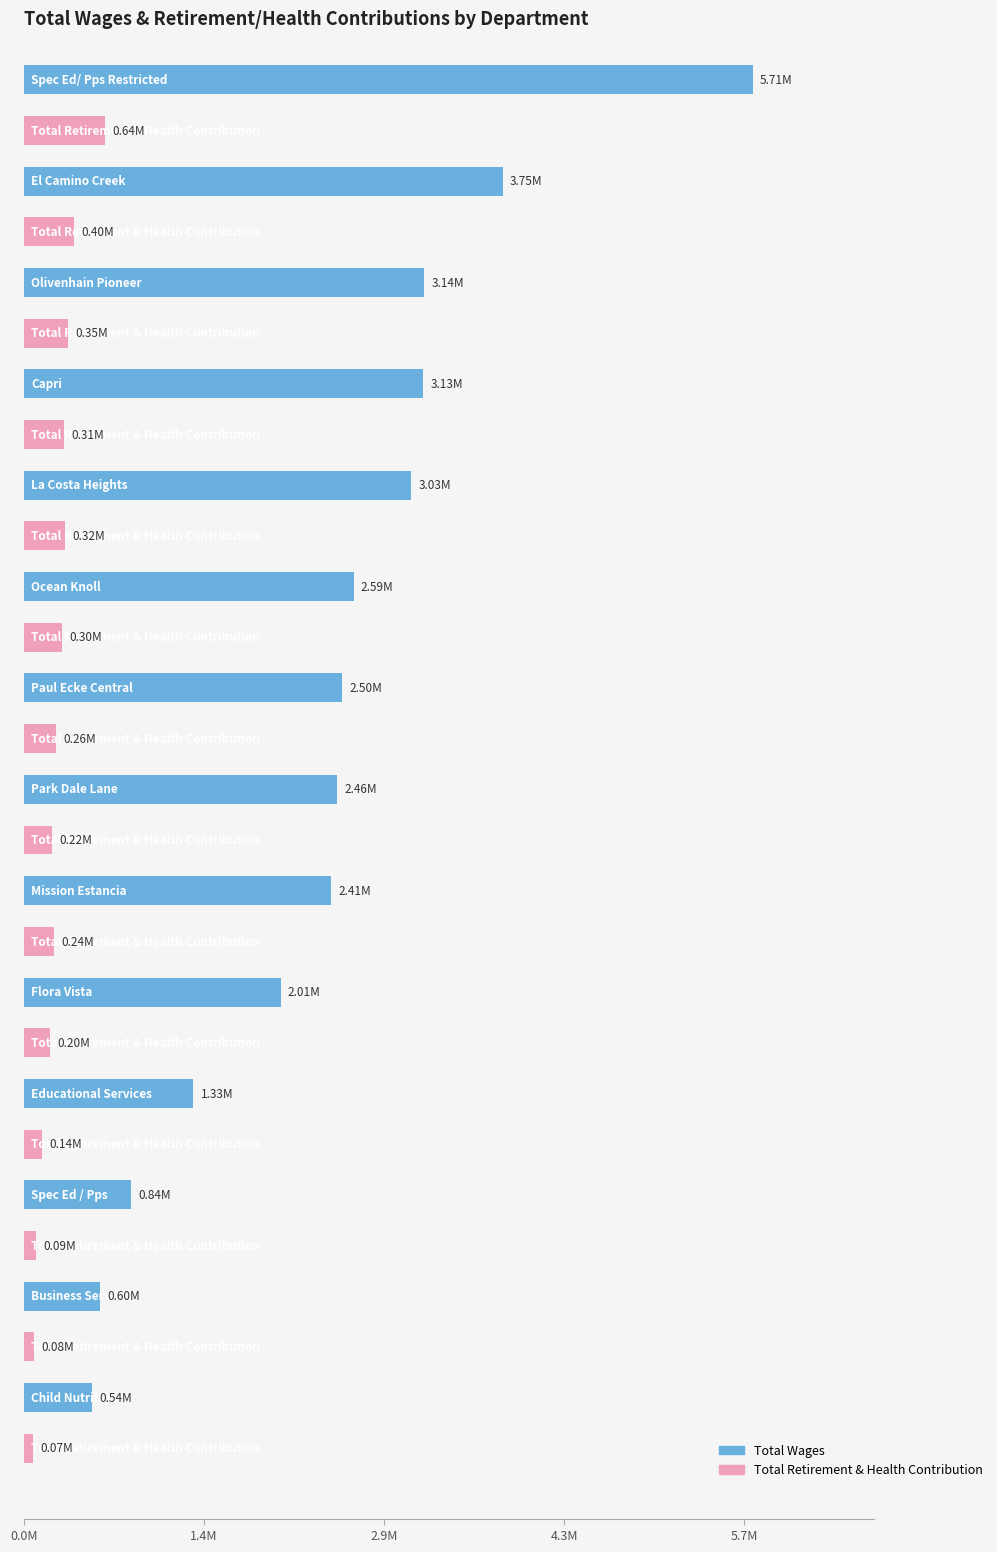

List the series in order of their peak value, highest first.

Total Wages, Total Retirement & Health Contribution